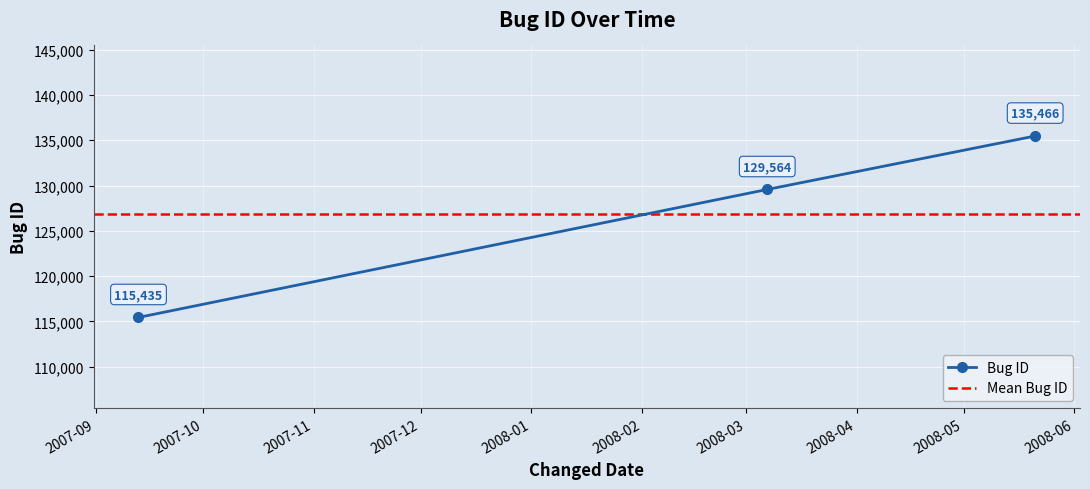

What is the value of the Bug ID point at the 2nd from the left?

129564